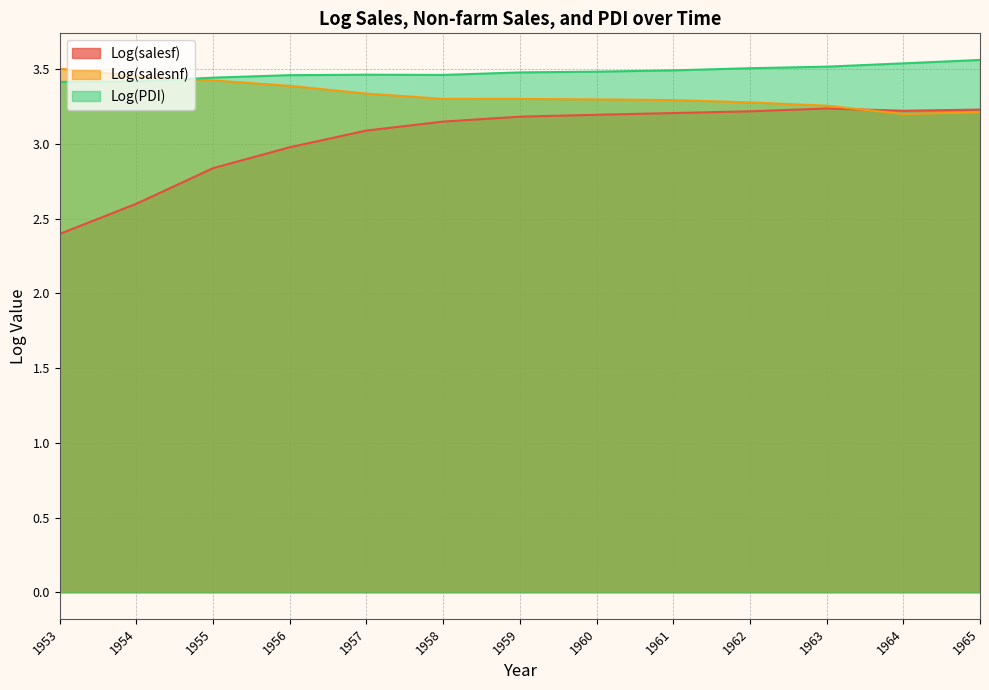

True or false: Log(PDI) and Log(salesnf) intersect in this chart.

True